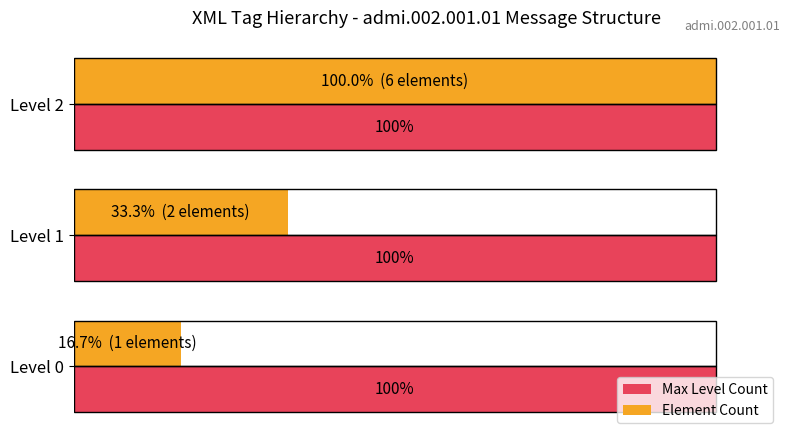

Which series has the widest spread of values?

Element Count